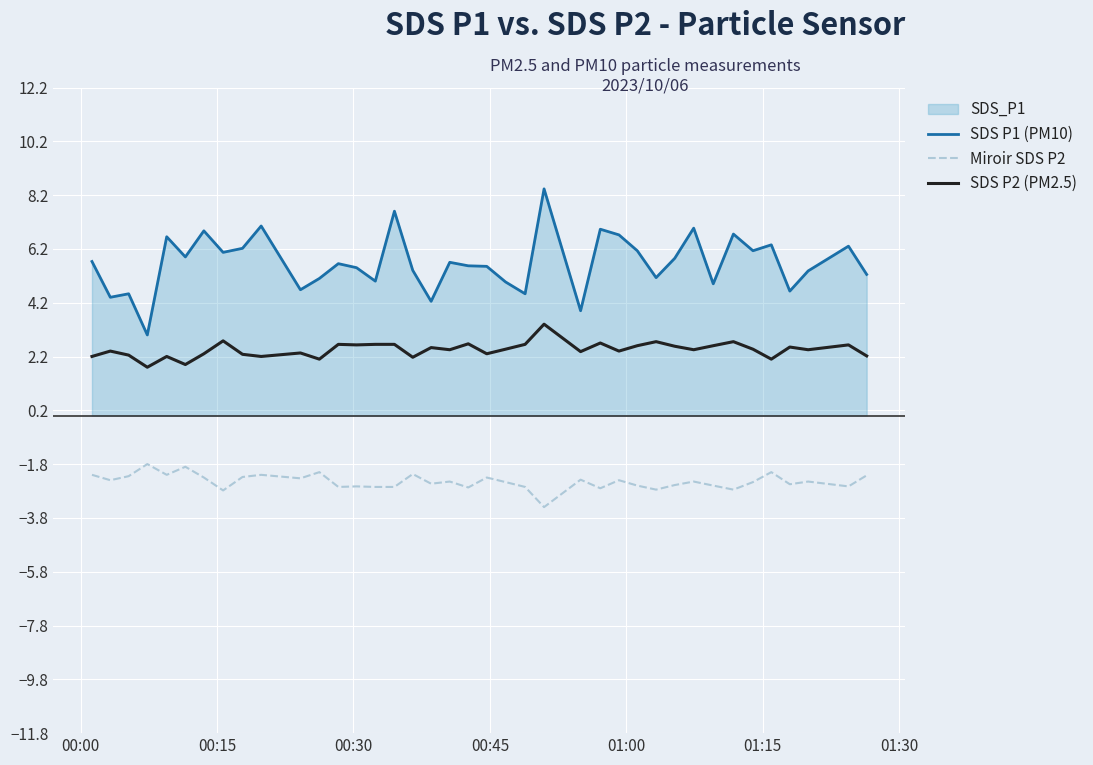

True or false: Miroir SDS P2 and SDS P1 (PM10) cross at least once.

False